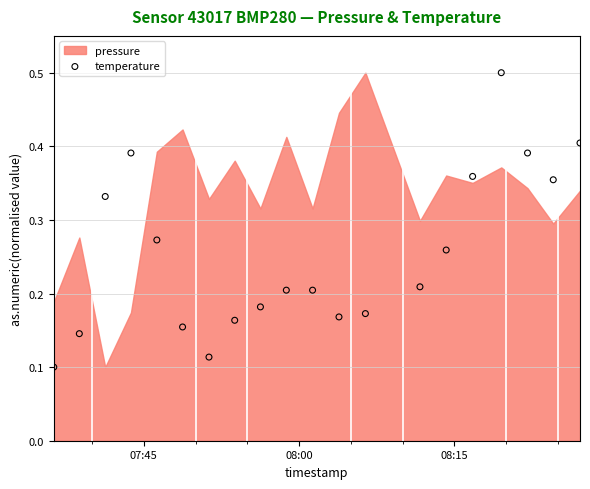

How many data points are displayed?

20